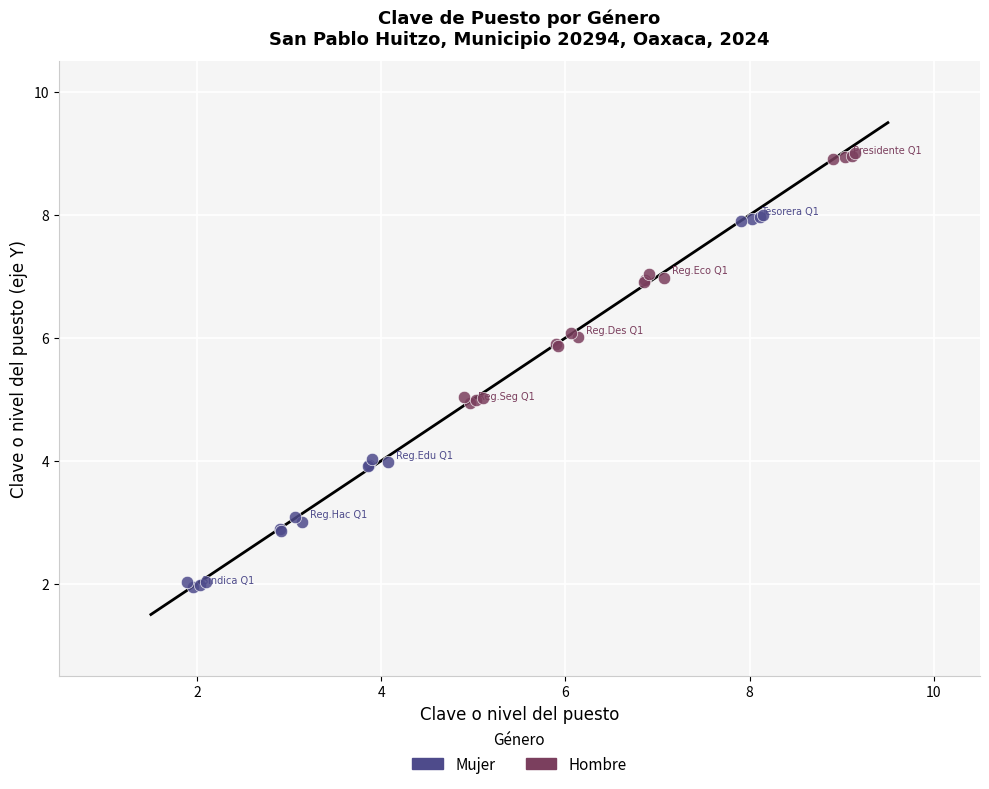

Which series reaches the minimum Y coordinate?

Mujer